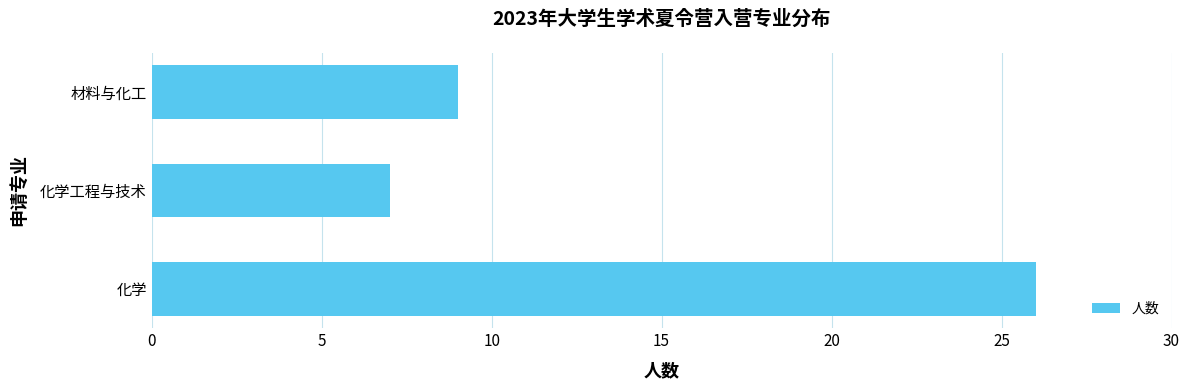

What is the difference between the maximum and minimum values?

19